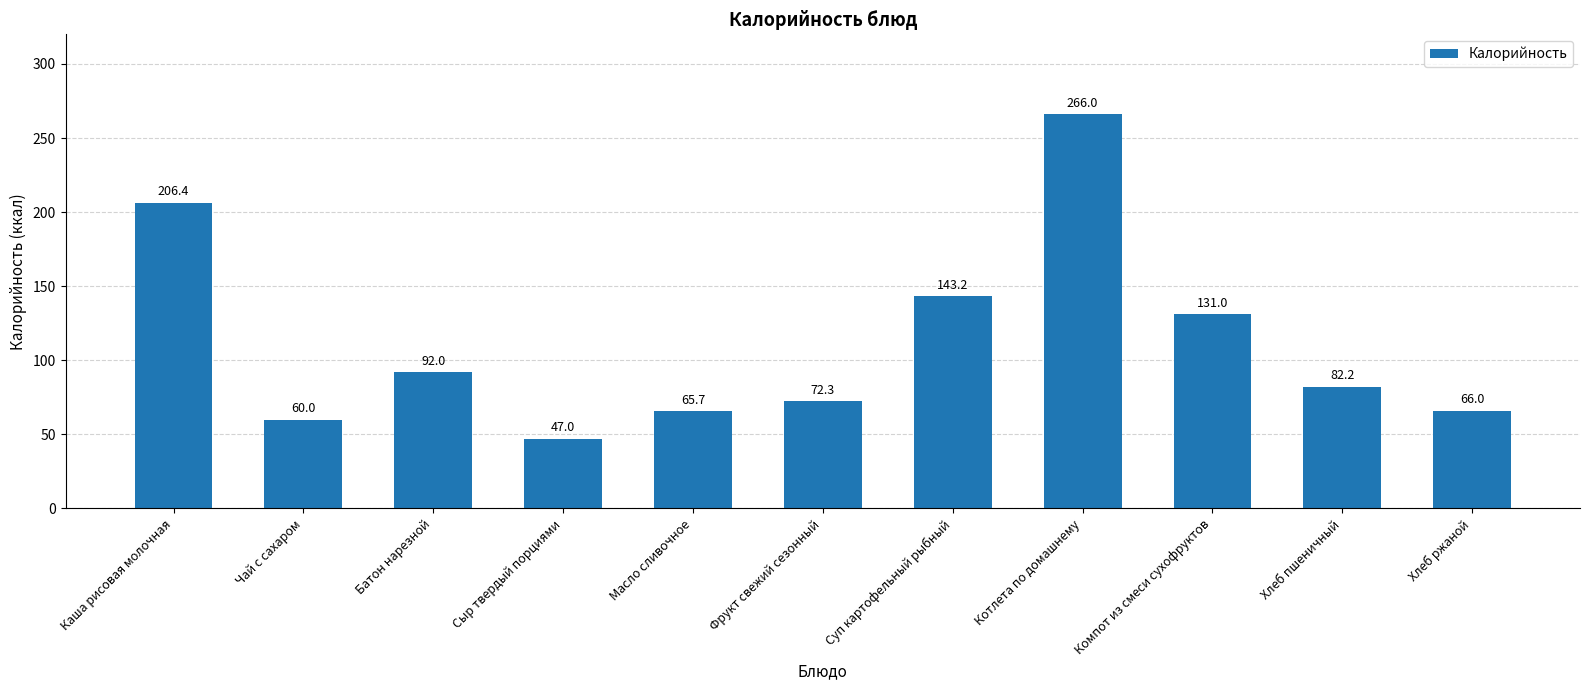

Where is the data nearest to the value 156?

Суп картофельный рыбный